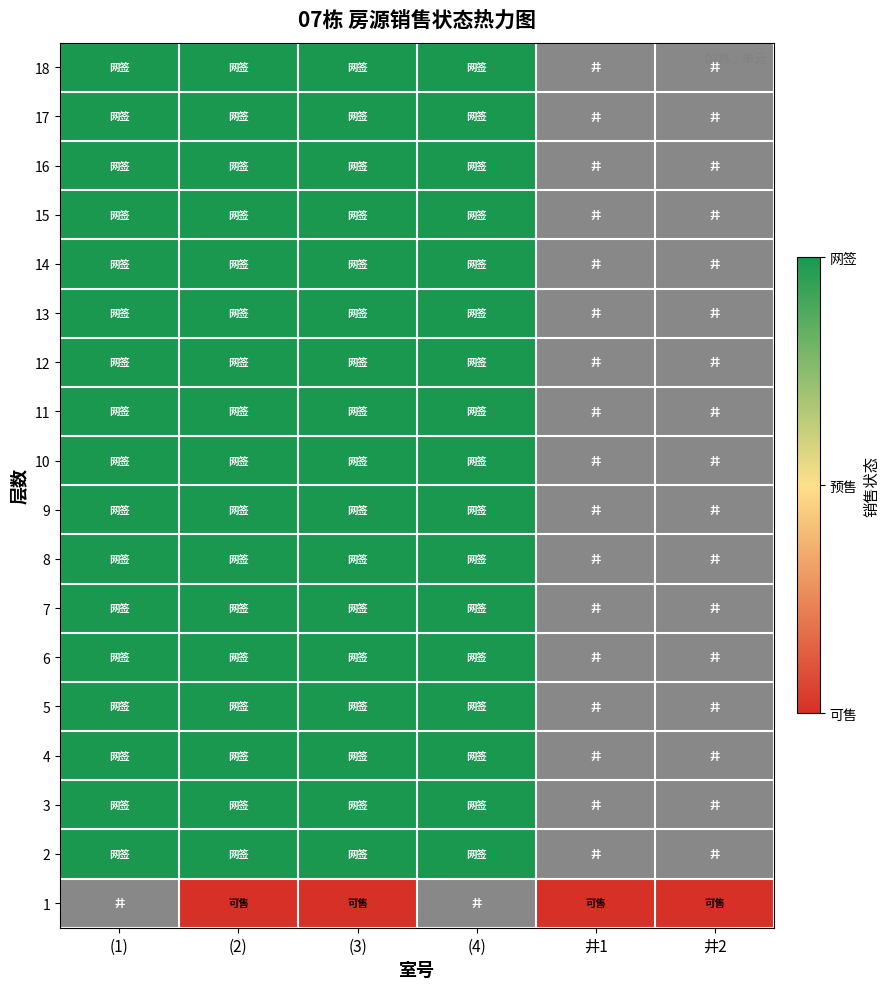

At which category is the sum across all series the highest?

(2)